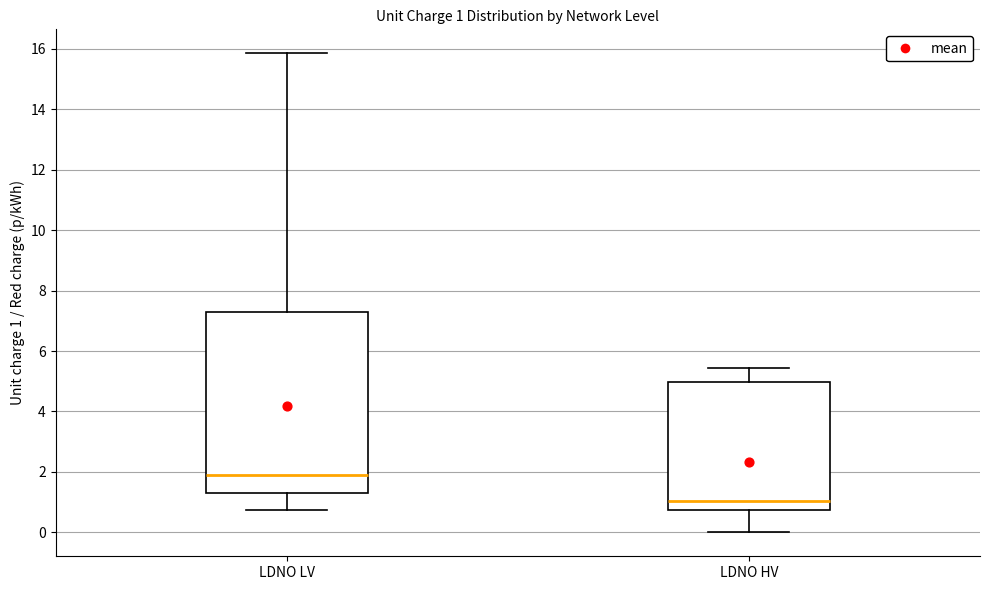

Comparing the boxes themselves (not the whiskers), which one is the tallest?

LDNO LV